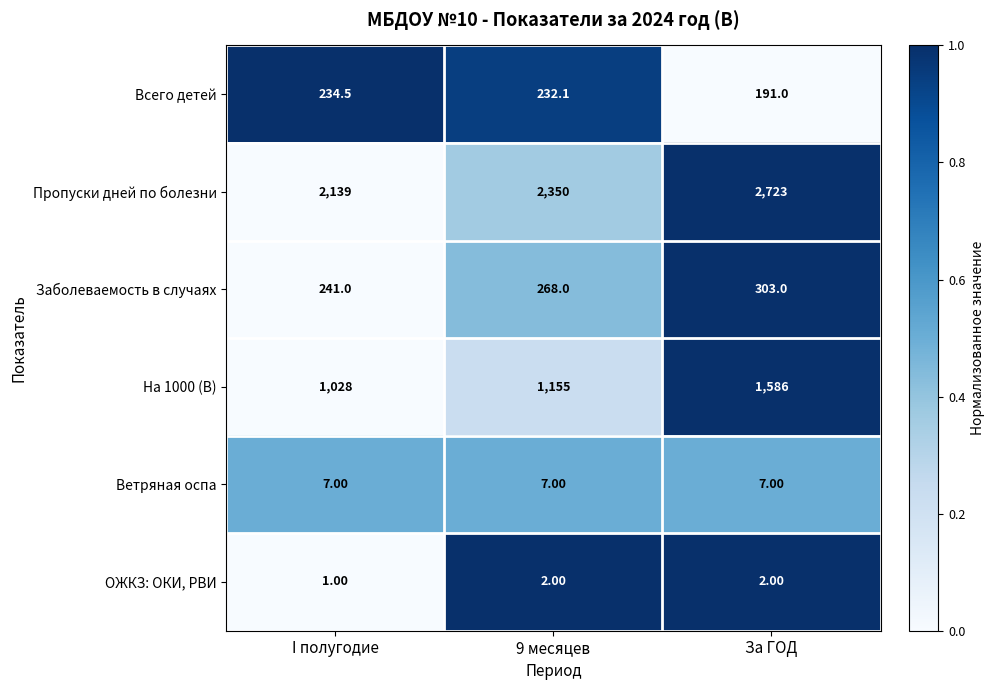

What is the average value of the Пропуски дней по болезни series?

2404.0